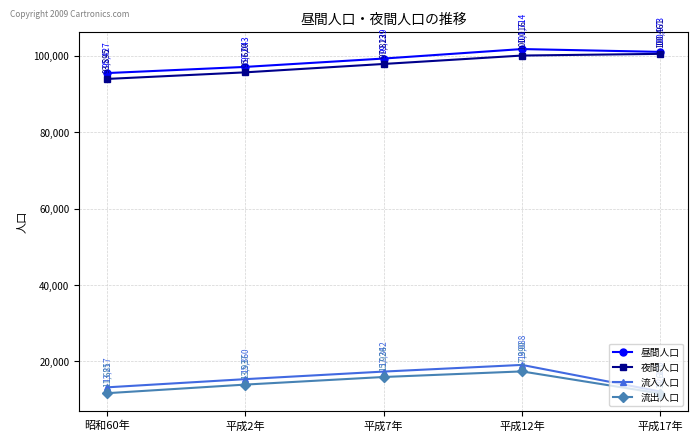

True or false: 流入人口 and 夜間人口 intersect in this chart.

False